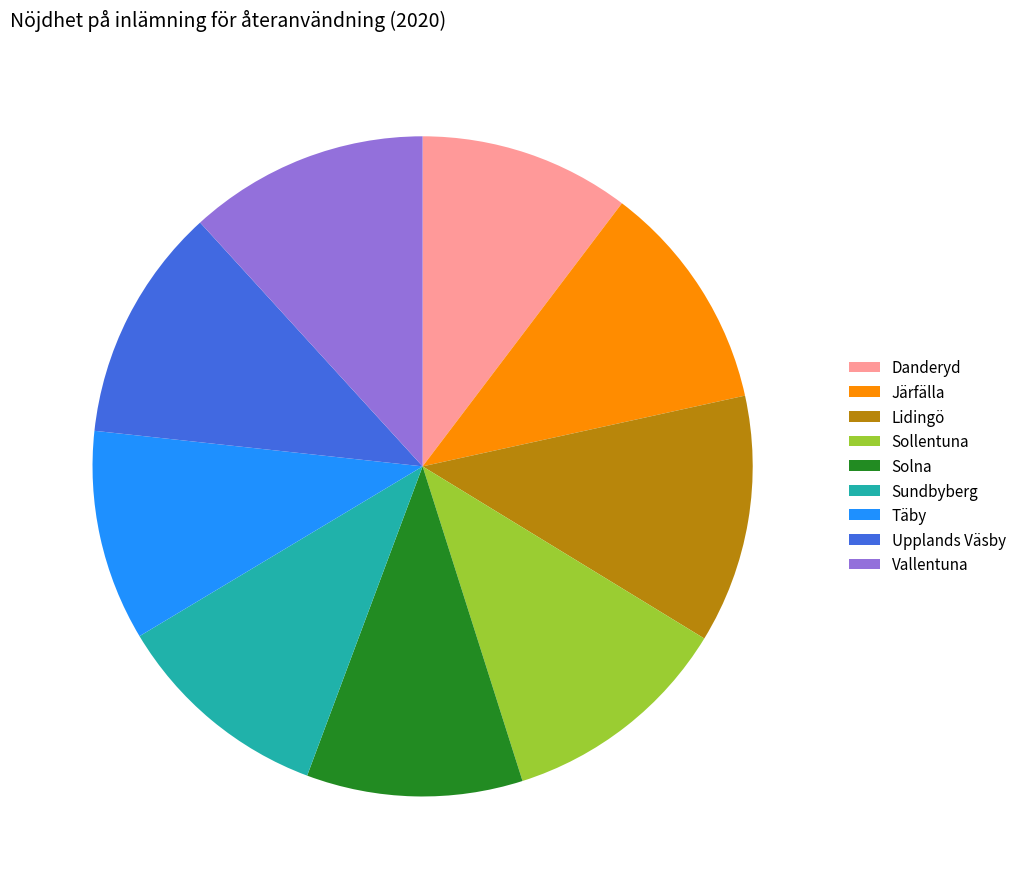

Is the sum of Sundbyberg and Vallentuna greater than half?

No